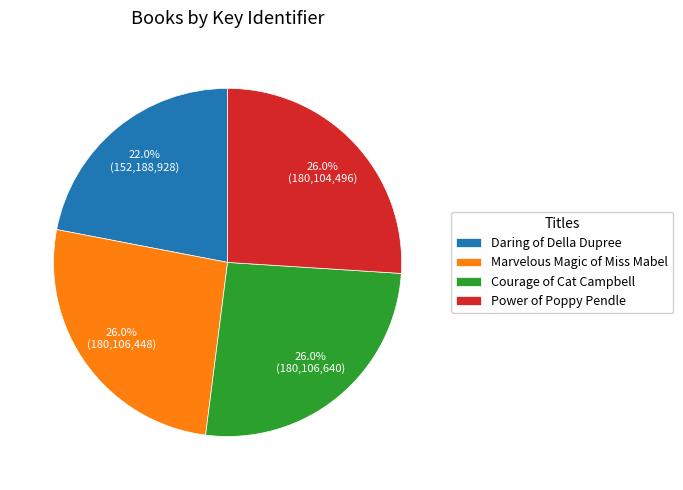

The Courage of Cat Campbell slice represents 26% of the pie. True or false?

True